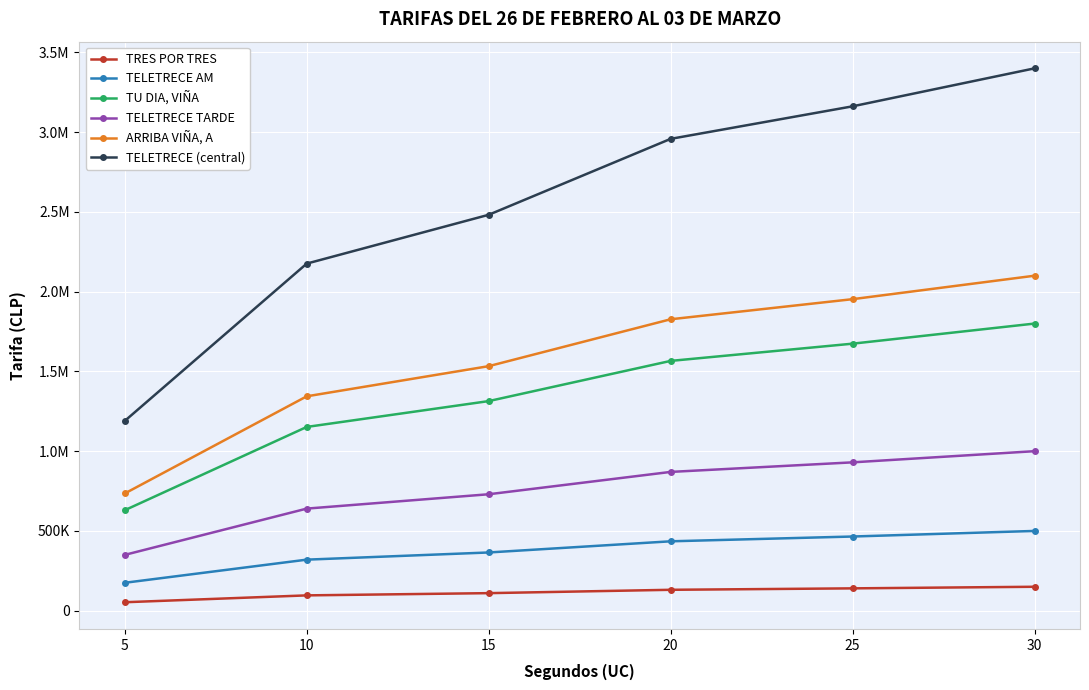

What is the maximum value shown in the chart?

3400000